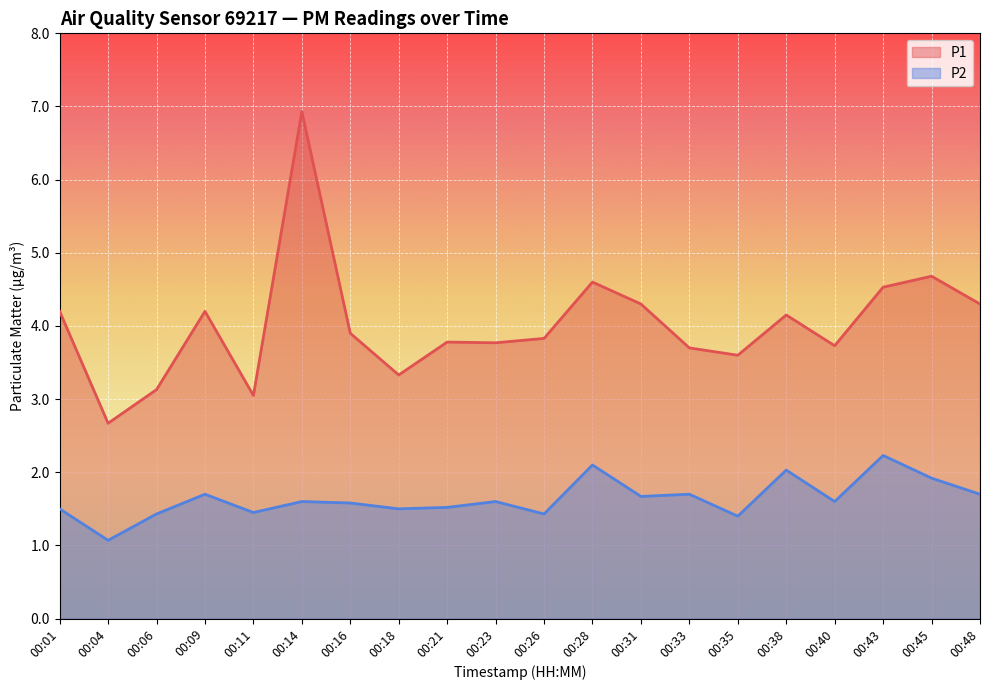

How many data points does each series have?

20